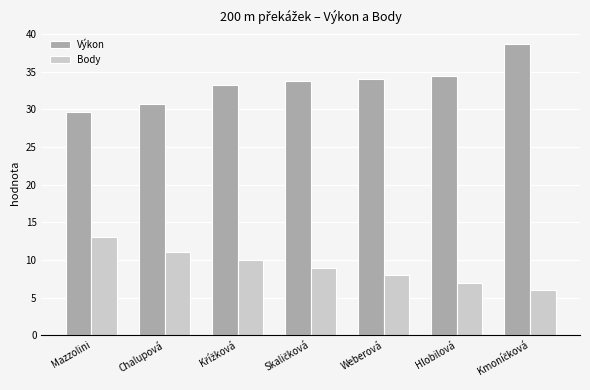

Reading right to left, transcribe all the data shown in this chart.

Výkon: 38.7	34.5	34.1	33.7	33.2	30.8	29.6
Body: 6.0	7.0	8.0	9.0	10.0	11.0	13.0